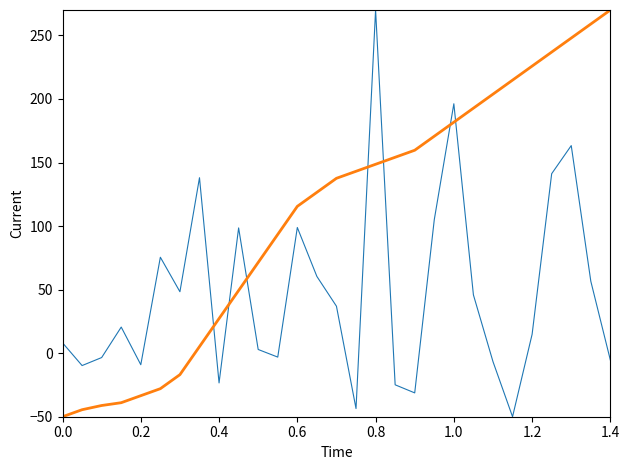

What is the smallest value displayed?

-50.0